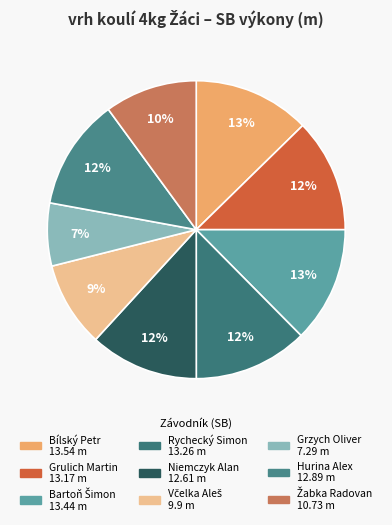

To the nearest percent, what is the average slice percentage?

11%